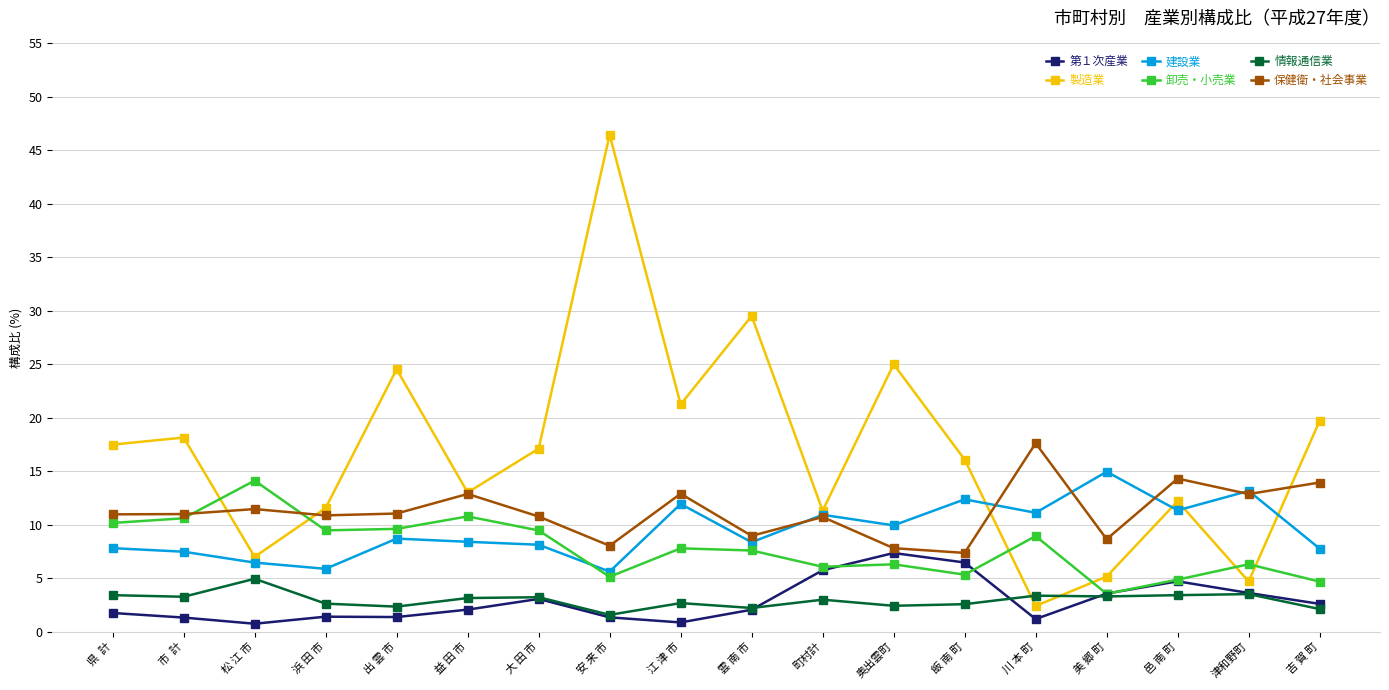

What is the sum of all 製造業 values?

302.6